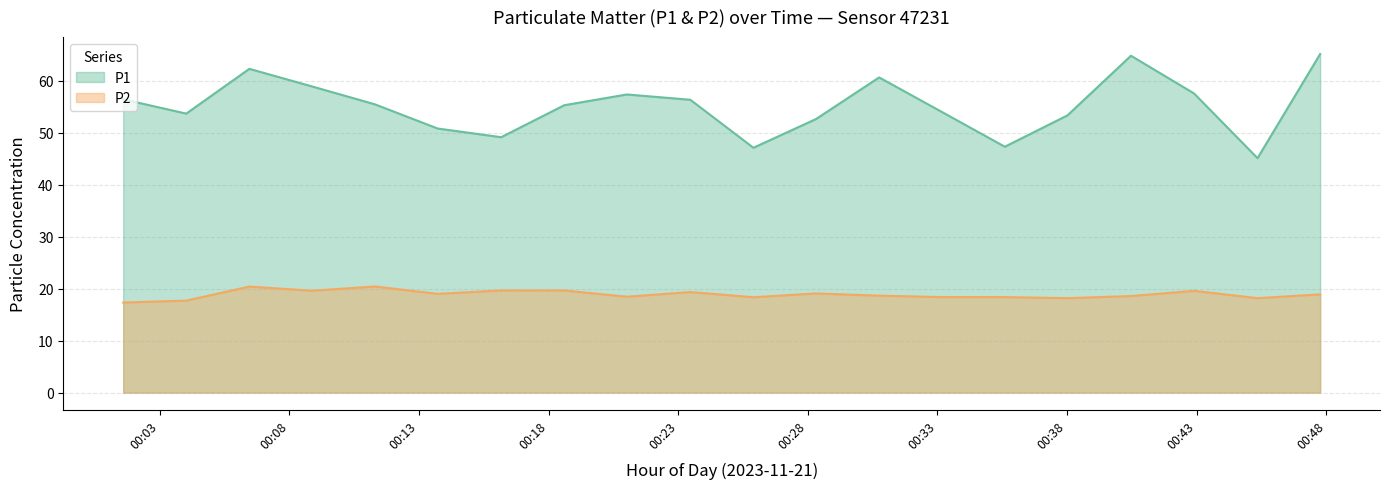

What is the difference between the maximum and minimum values in the P1 series?

20.0